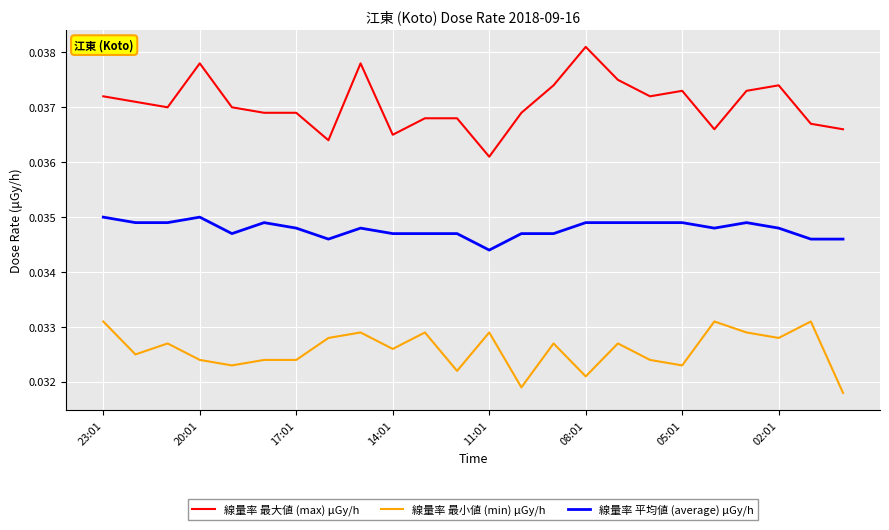

Count the number of data series in this chart.

3